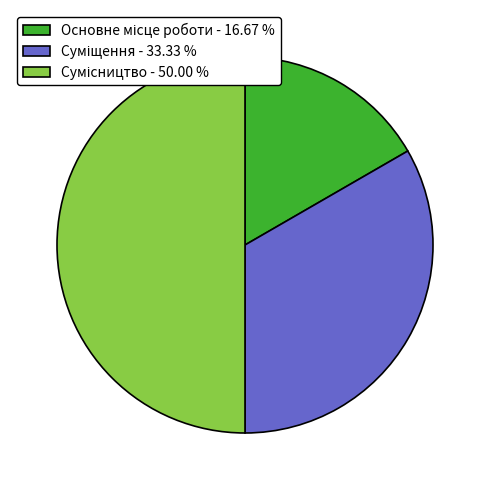

Is it true that Основне місце роботи is 17% of the pie?

True